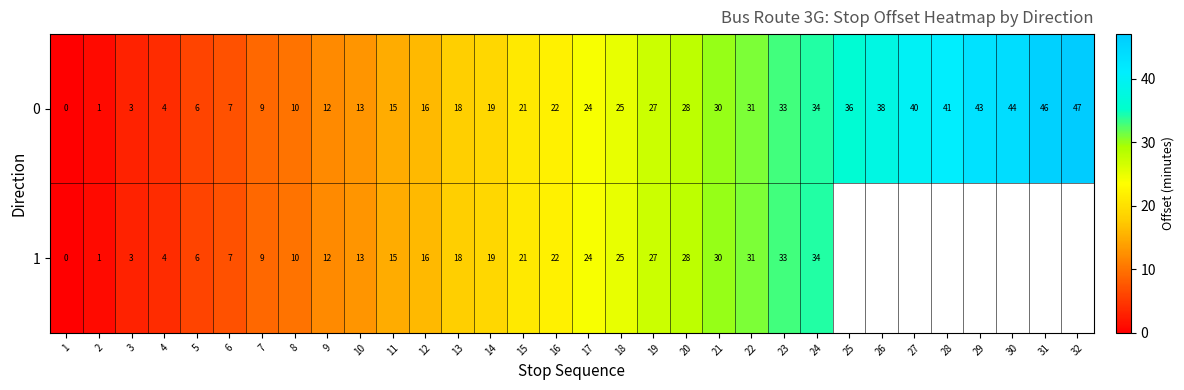

At how many categories does at least one series exceed 34?

8